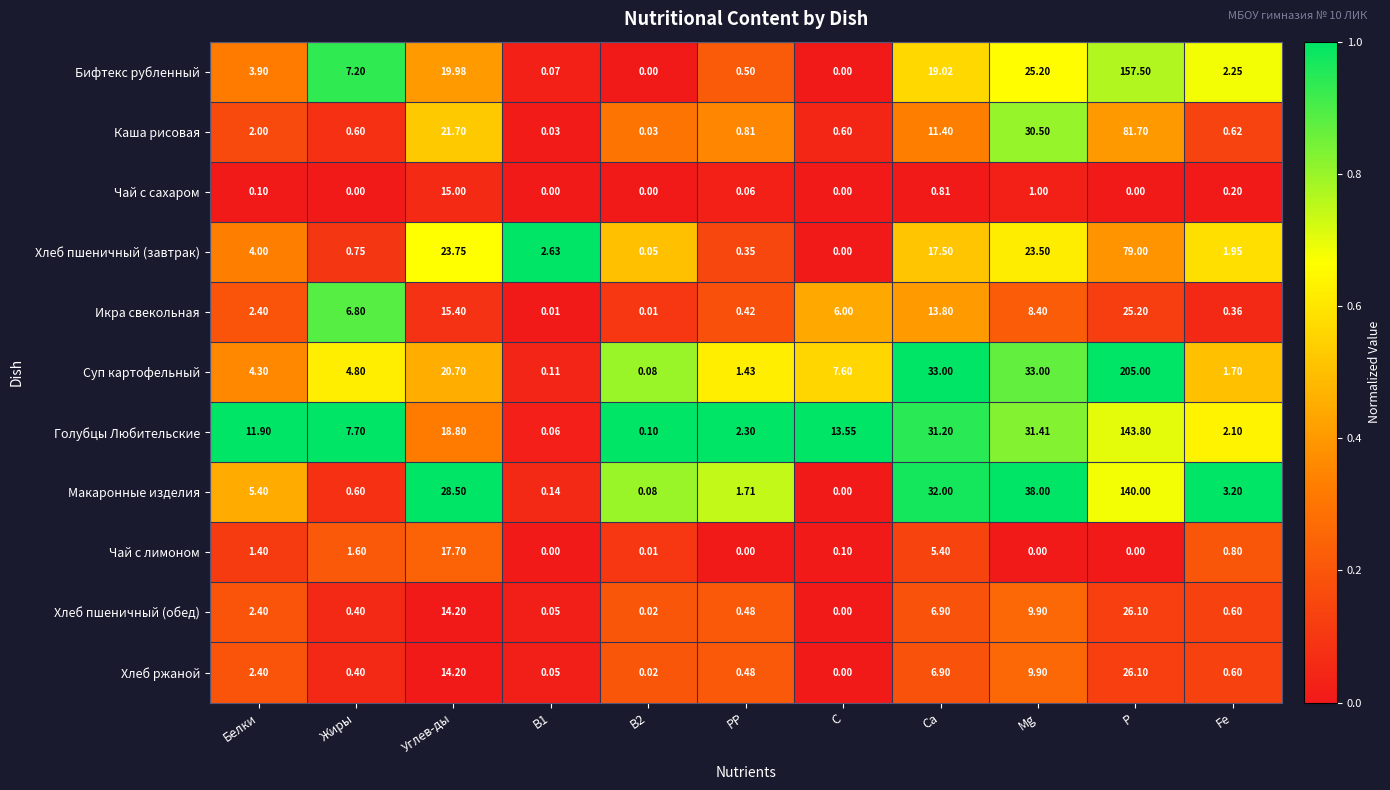

At which label is Хлеб пшеничный (завтрак) closest to 39?

Углев-ды